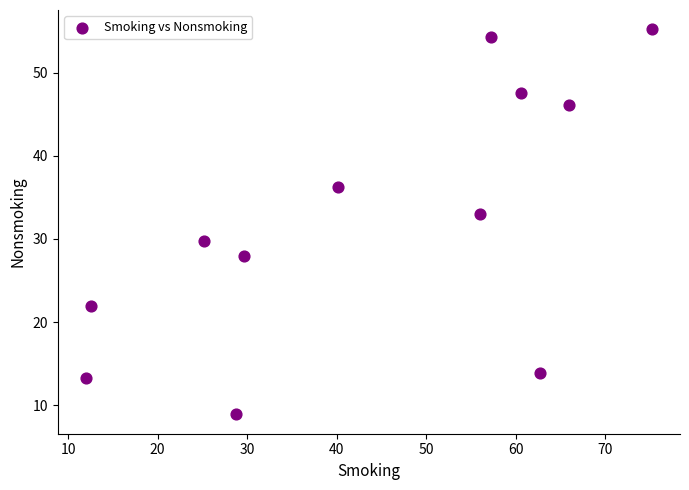

What is the range of Y values (max minus min)?

46.3